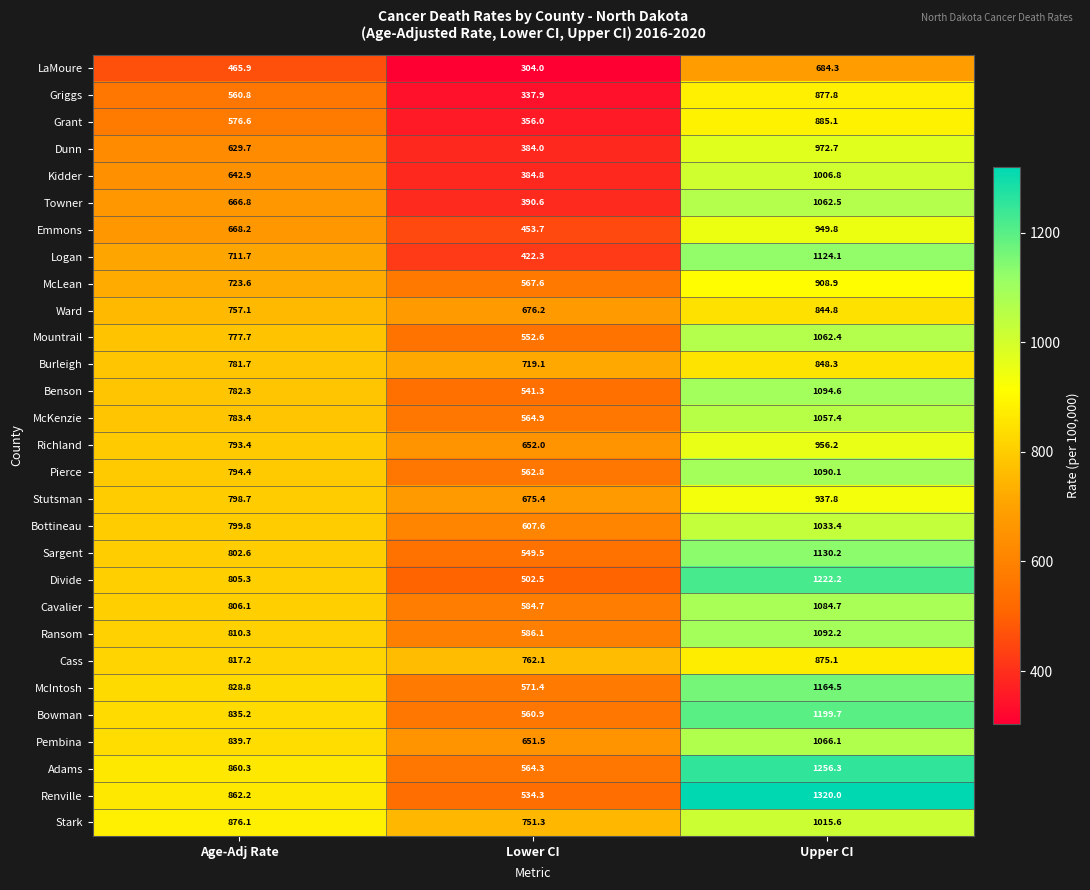

Where does the Dunn series first go above 629?

Age-Adj Rate